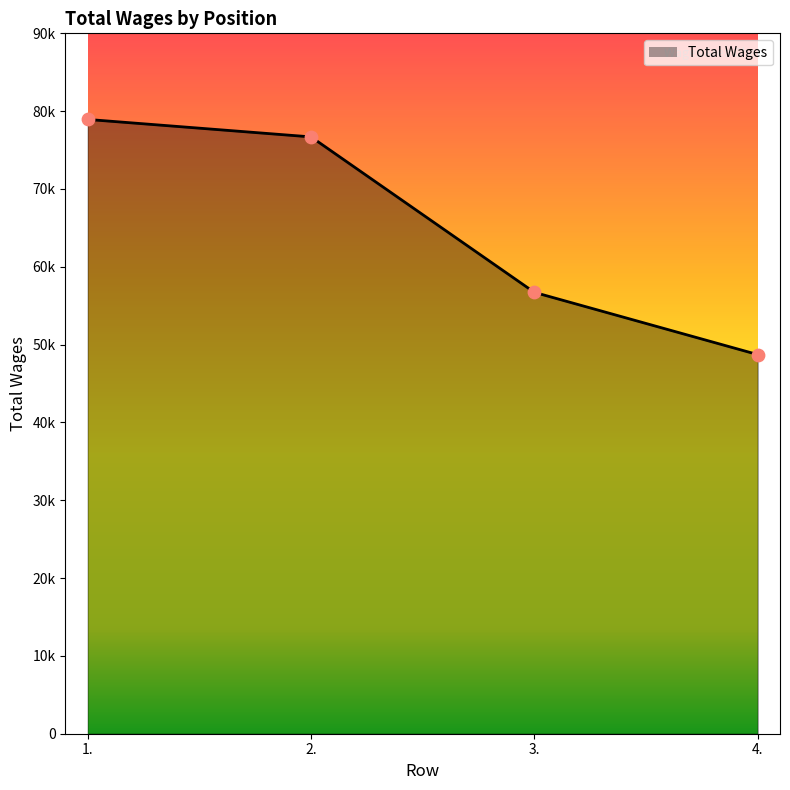

Between 2. and 3., which is larger?

2.